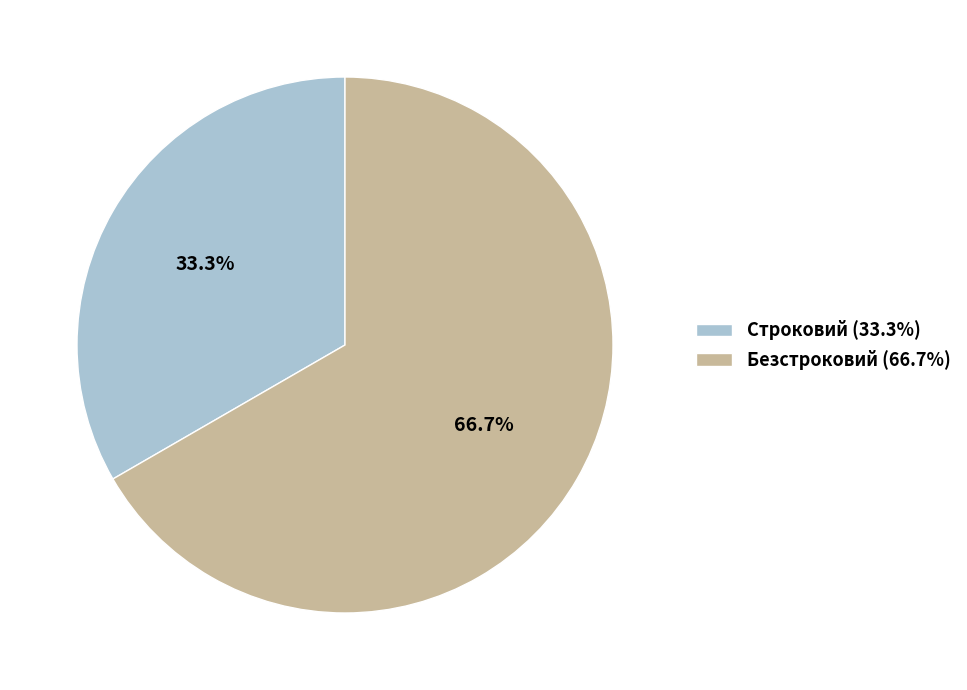

To the nearest percent, what percentage of the pie is Безстроковий?

67%